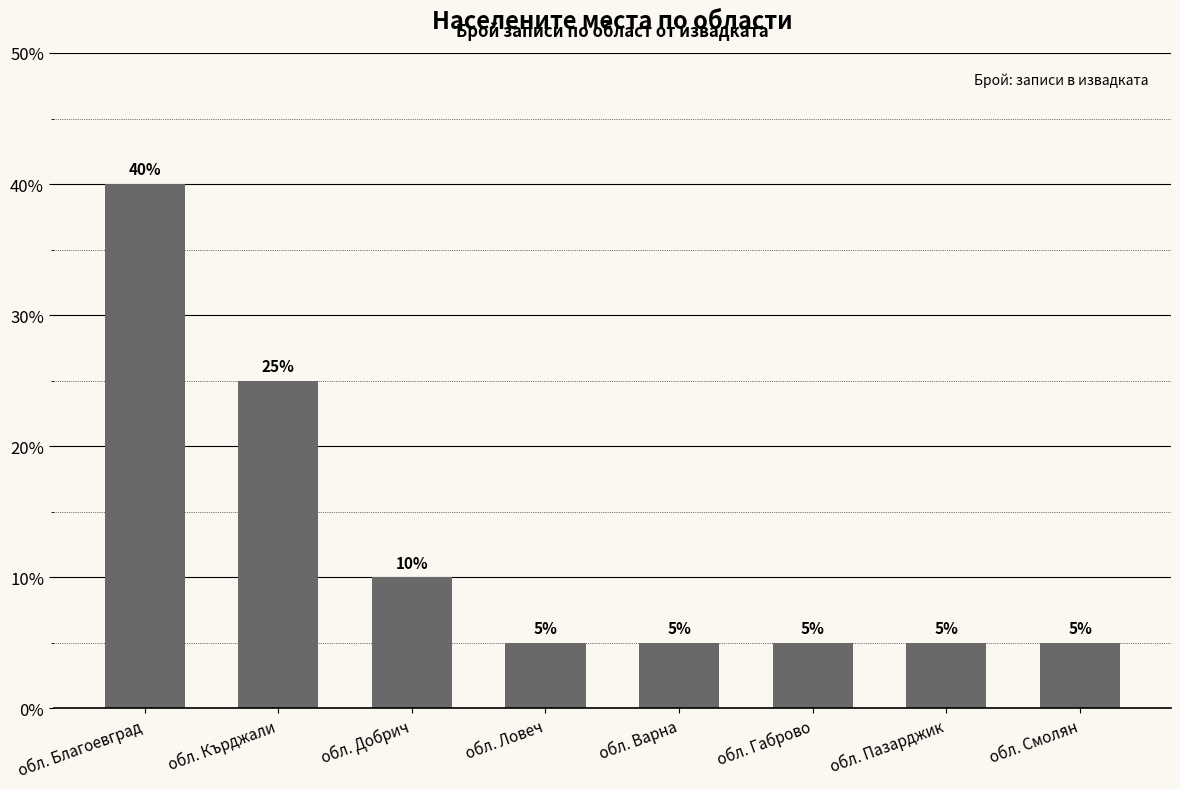

Reading right to left, extract all data points from this chart.

обл. Смолян=1	обл. Пазарджик=1	обл. Габрово=1	обл. Варна=1	обл. Ловеч=1	обл. Добрич=2	обл. Кърджали=5	обл. Благоевград=8